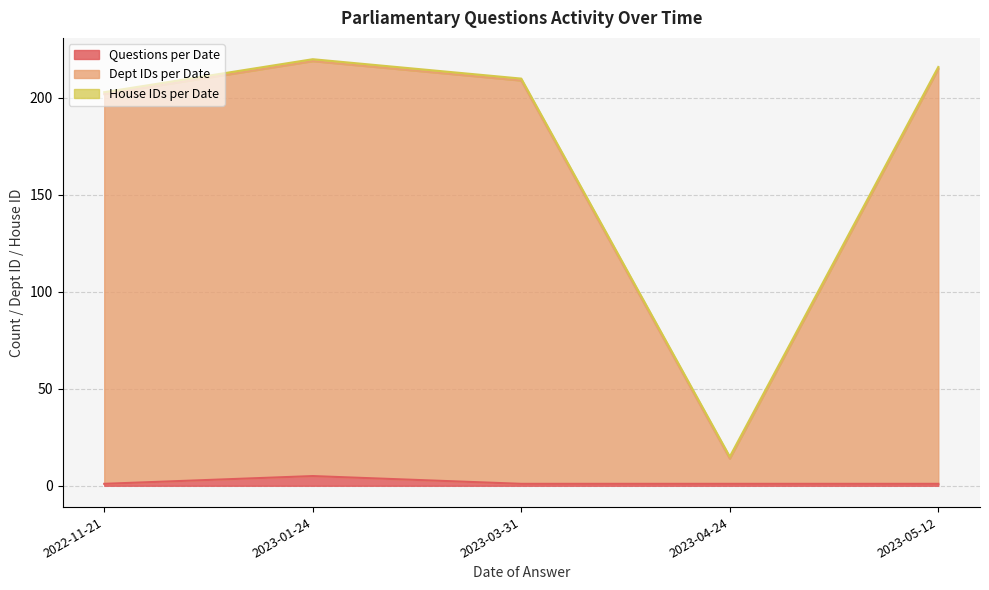

What is the sum of the Dept IDs per Date values at 2023-05-12 and 2023-04-24?

229